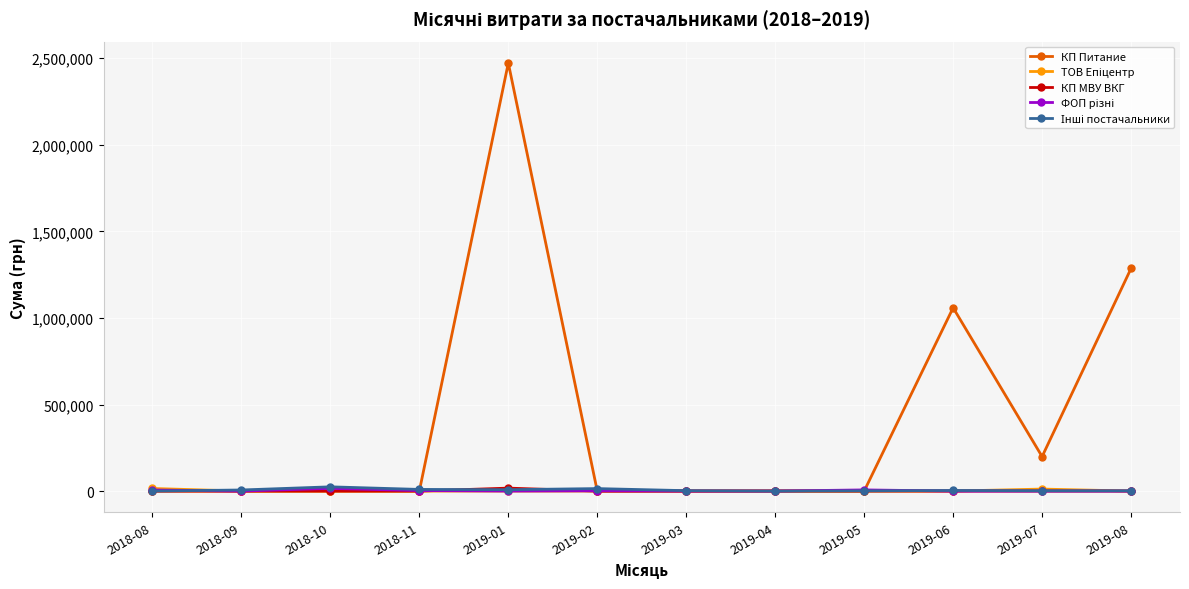

What is the greatest value displayed?

2472268.6